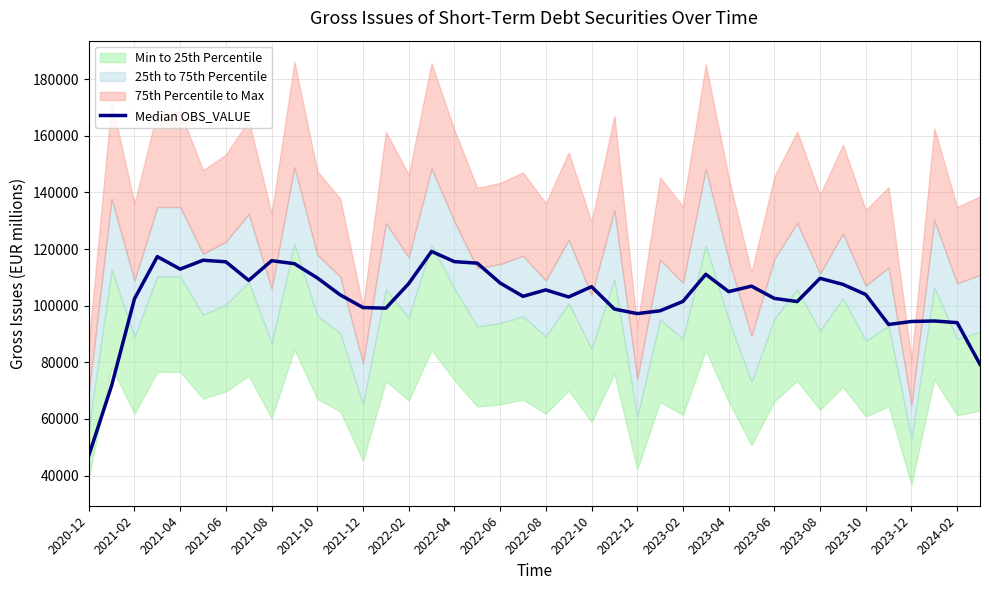

What is the maximum value shown in the chart?

119172.0